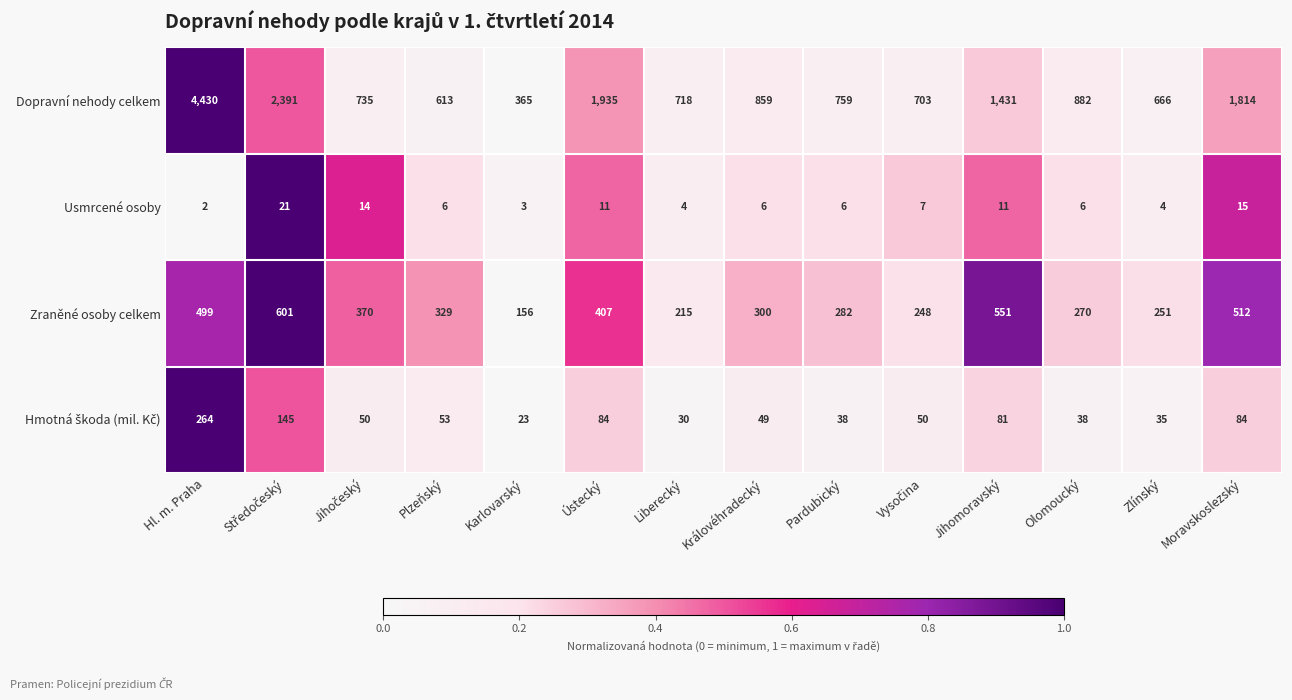

At which category is the sum across all series the highest?

Hl. m. Praha